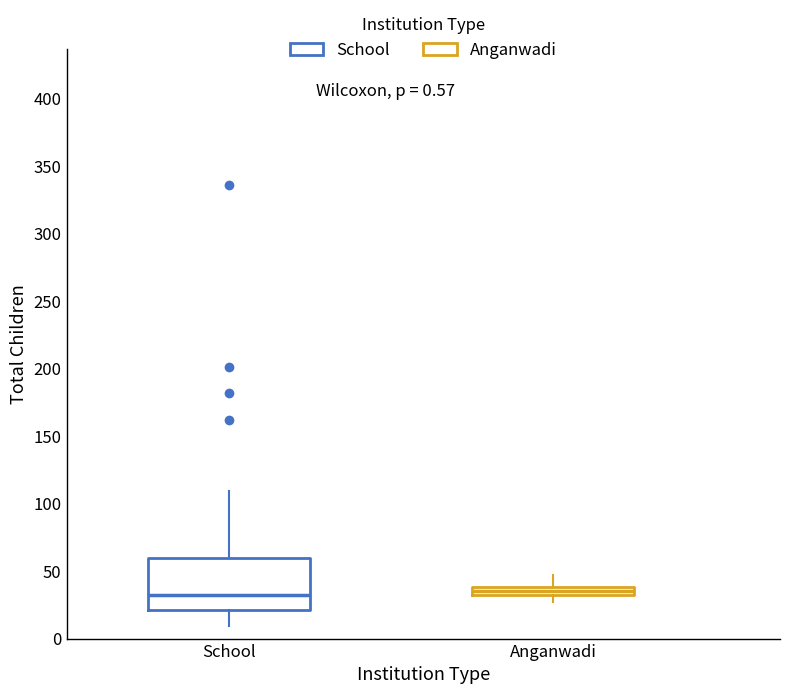

Which box is the tallest, from its lower edge to its upper edge?

School